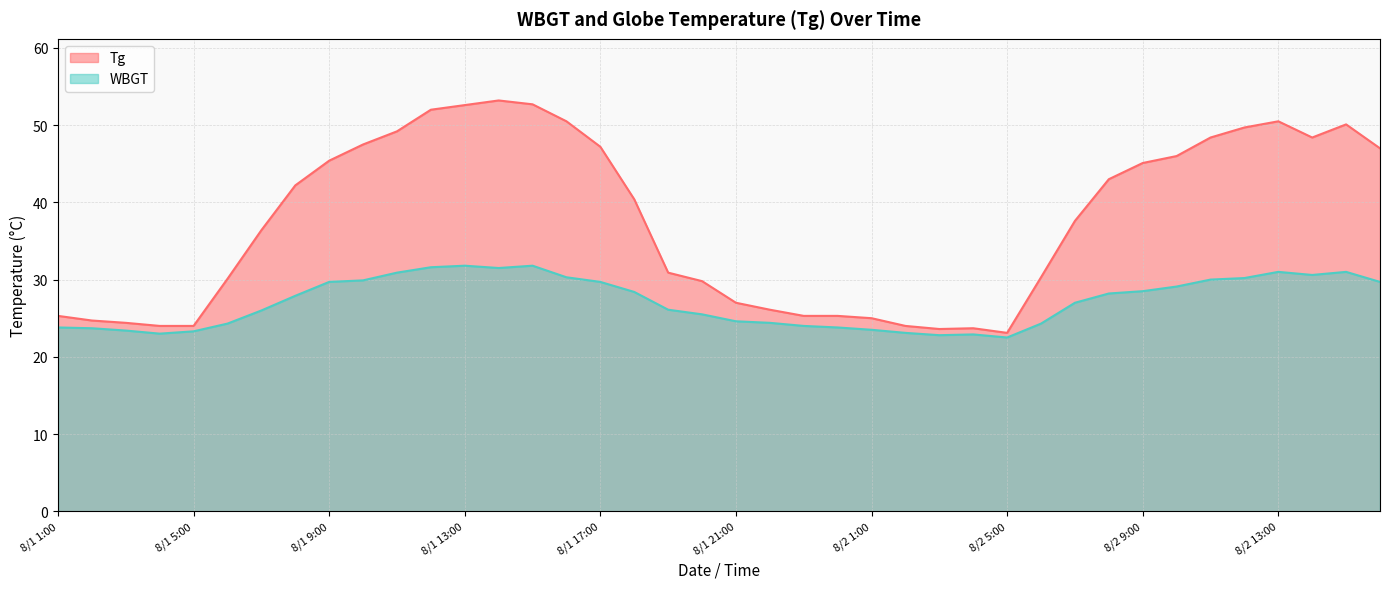

What position from the left is 8/1 13:00?

13